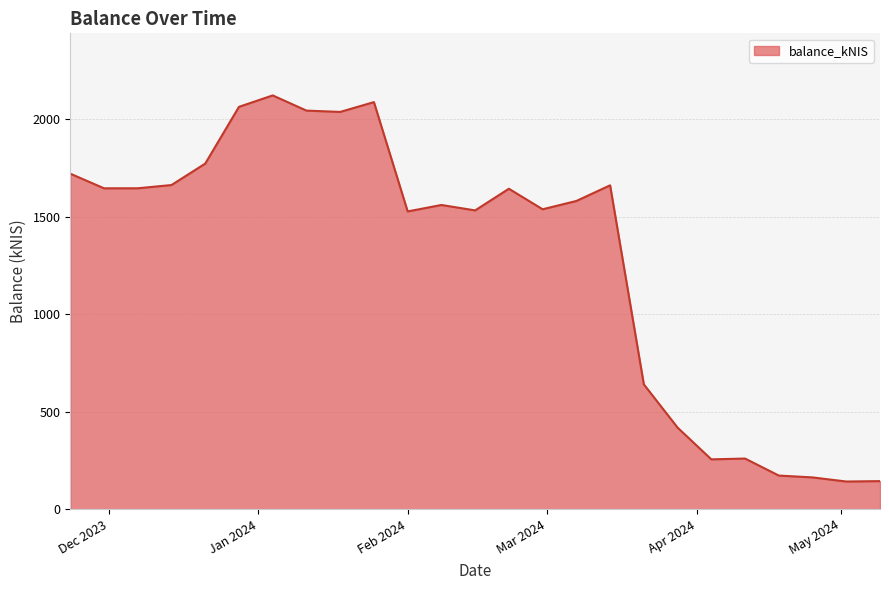

What is the minimum value shown in the chart?

142.2